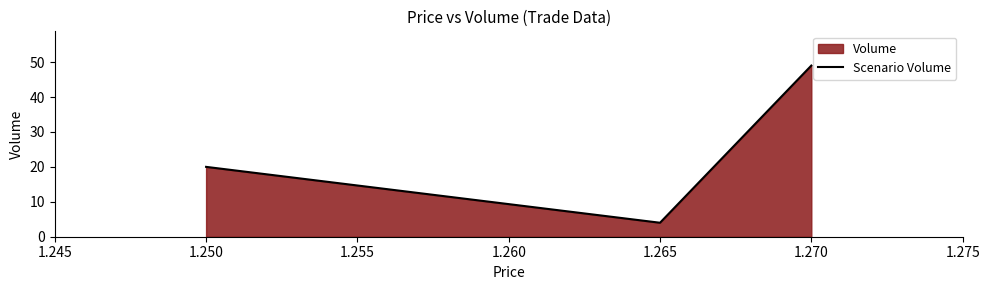

What is the value of the 3rd point from the left?

49